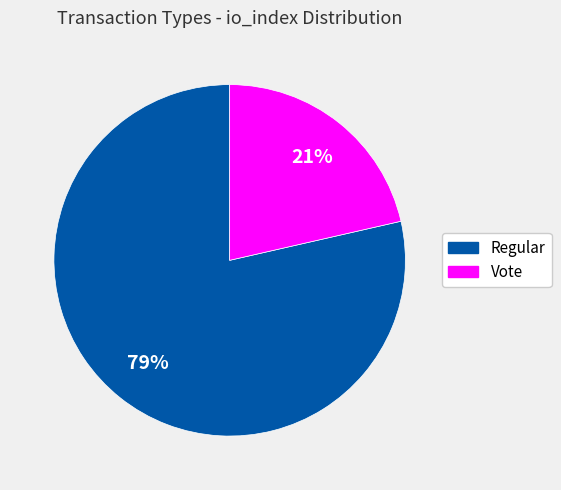

Count the number of slices in the pie.

2